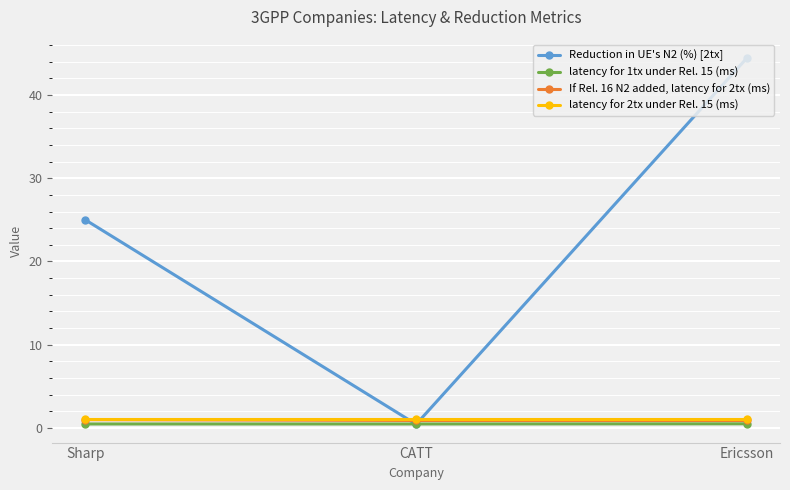

Which series has the largest range (max minus min)?

Reduction in UE's N2 (%) [2tx]